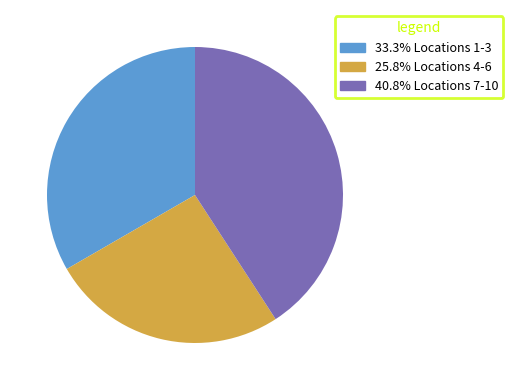

What is the ratio of the value at 33.3% Locations 1-3 to the value at 25.8% Locations 4-6?

1.3